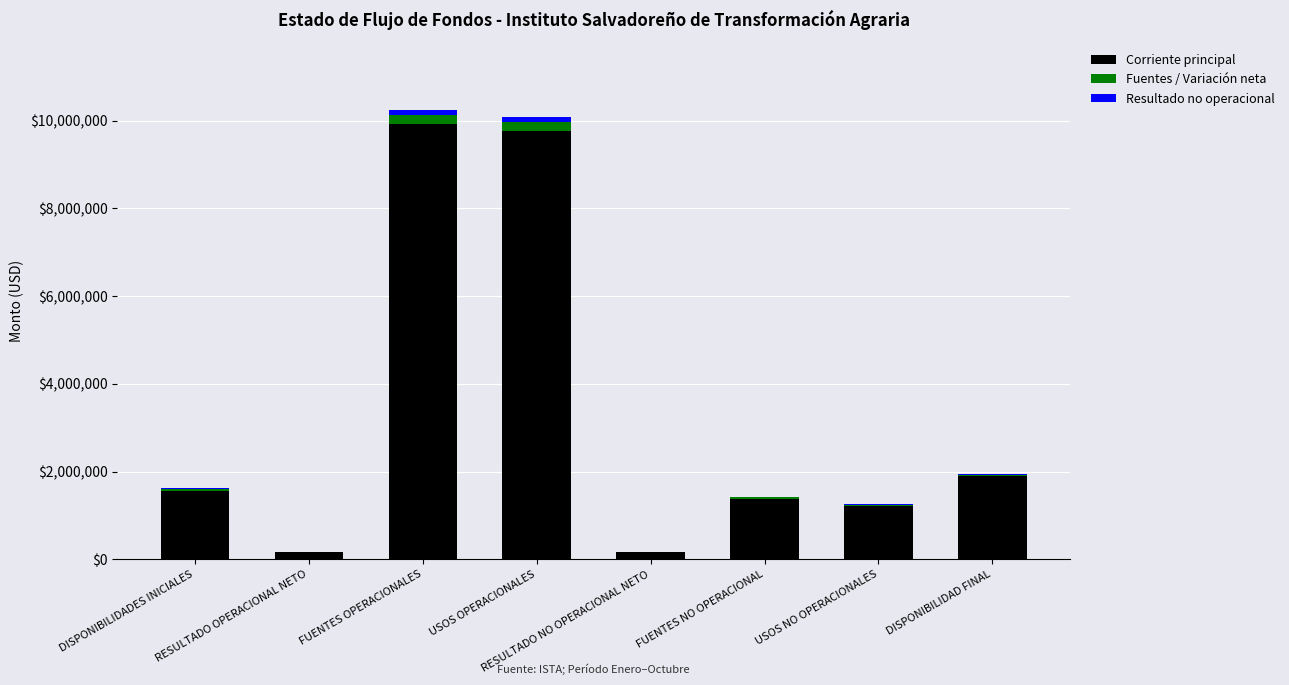

Does the chart contain stacked bars?

Yes